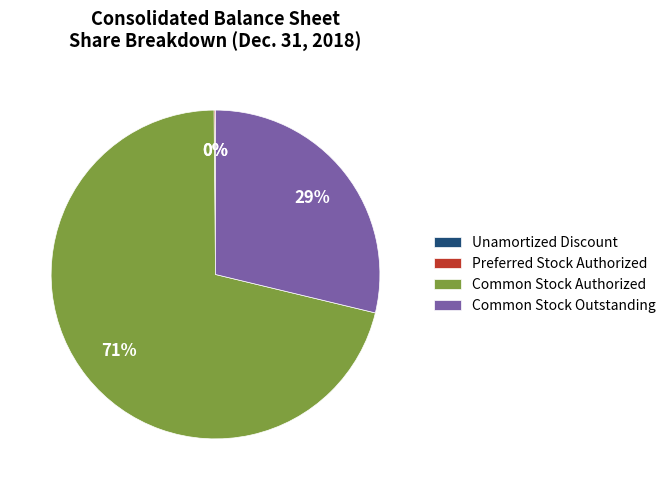

The Common Stock Outstanding slice represents 22% of the pie. True or false?

False